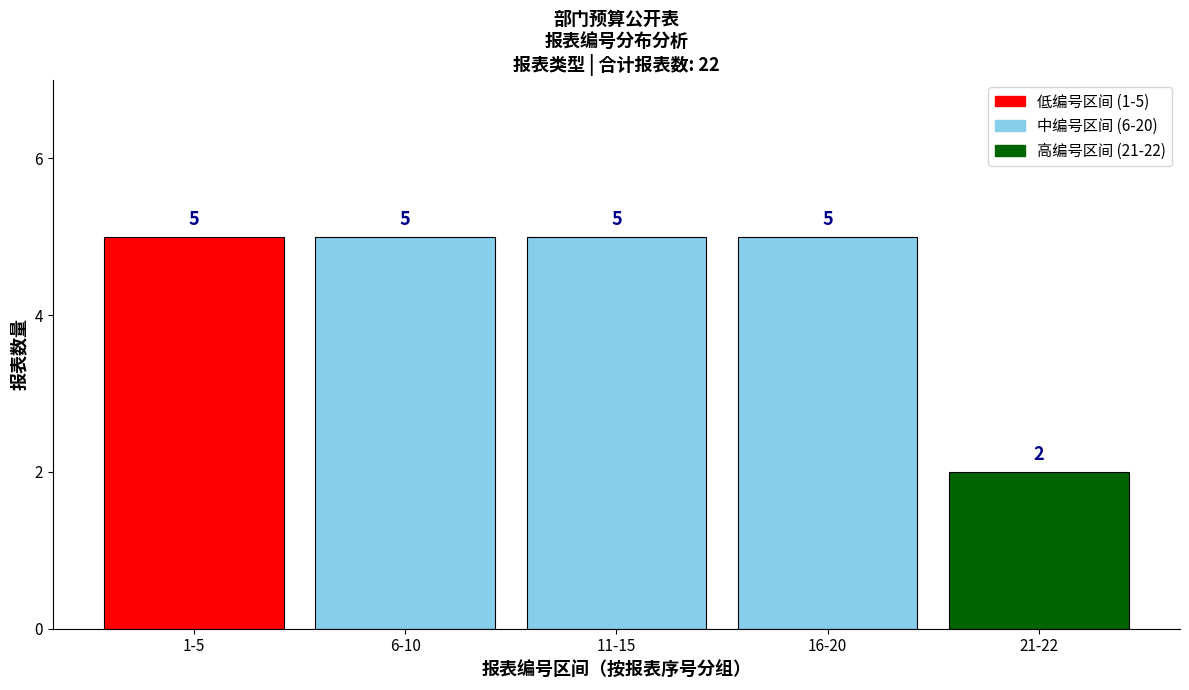

Reading left to right, list all the values displayed in this chart.

5	5	5	5	2